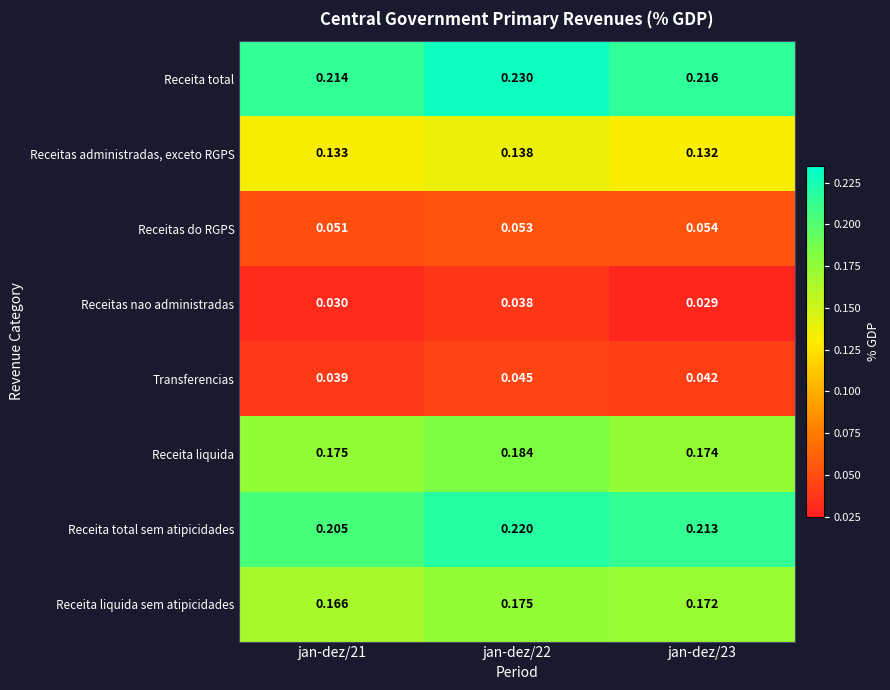

At jan-dez/23, list the series in order from largest to smallest.

Receita total, Receita total sem atipicidades, Receita liquida, Receita liquida sem atipicidades, Receitas administradas, exceto RGPS, Receitas do RGPS, Transferencias, Receitas nao administradas